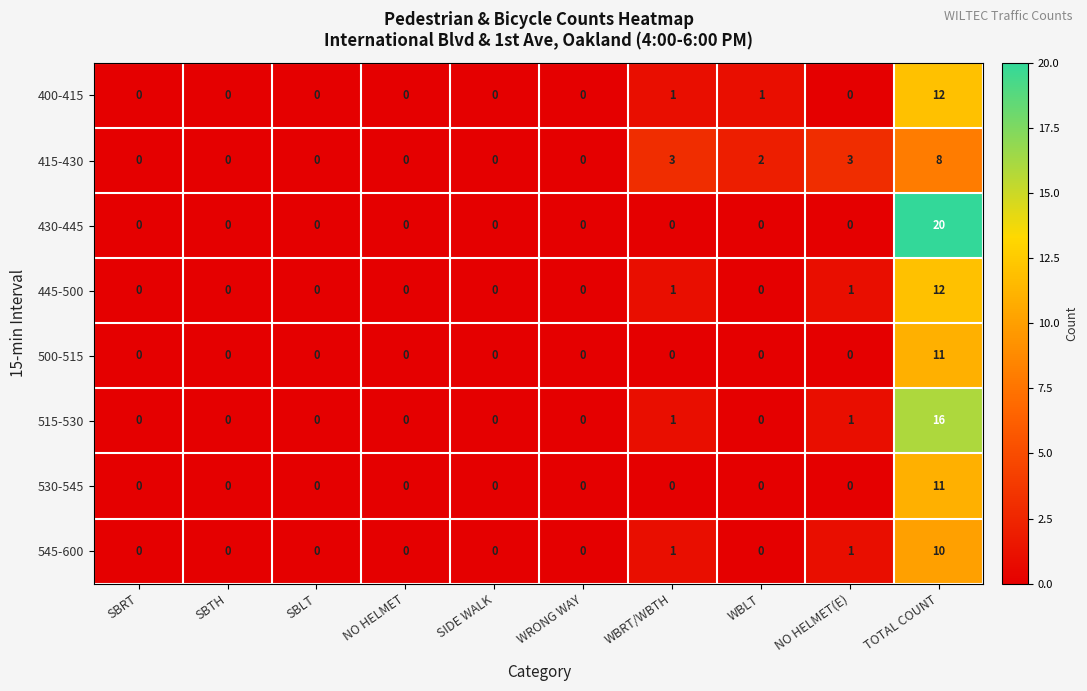

Count the 545-600 values in the range 0 to 1.

9